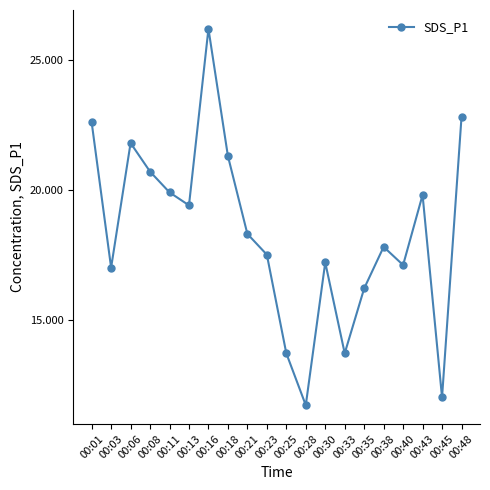

What is the sum of all values?

366.7